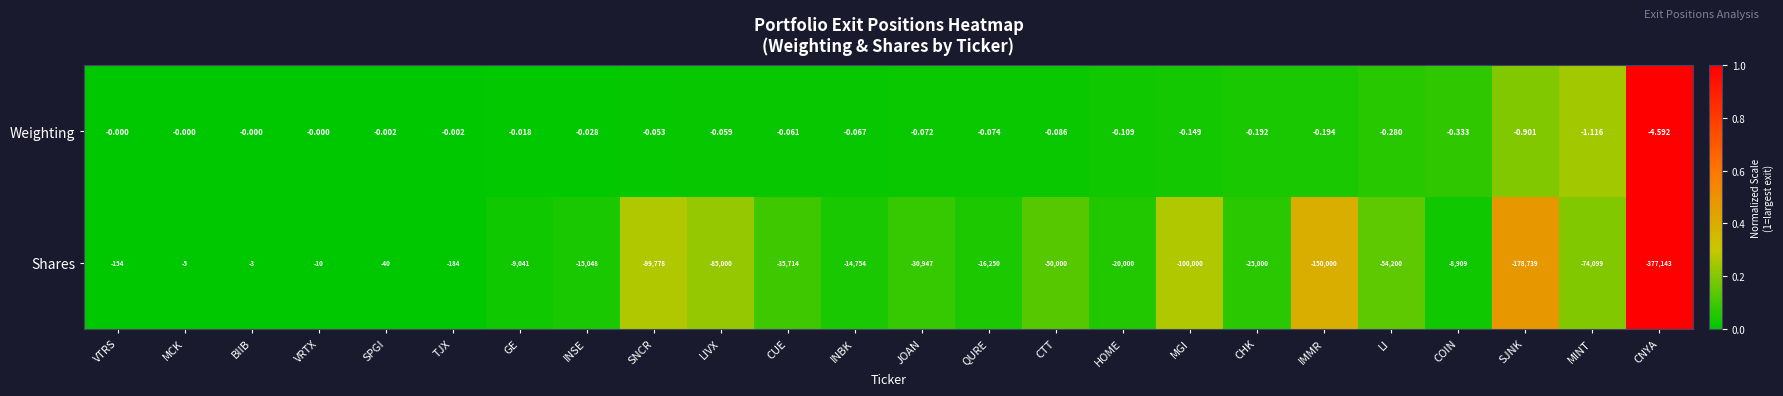

At which label is Shares closest to -188573?

SJNK